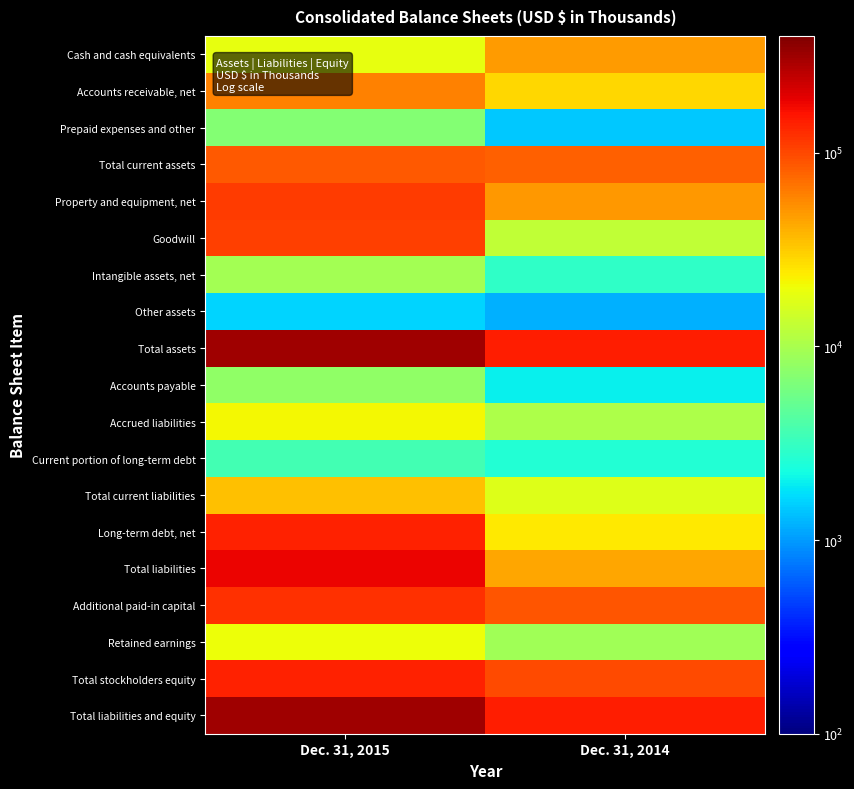

Which series has the widest spread of values?

Total assets